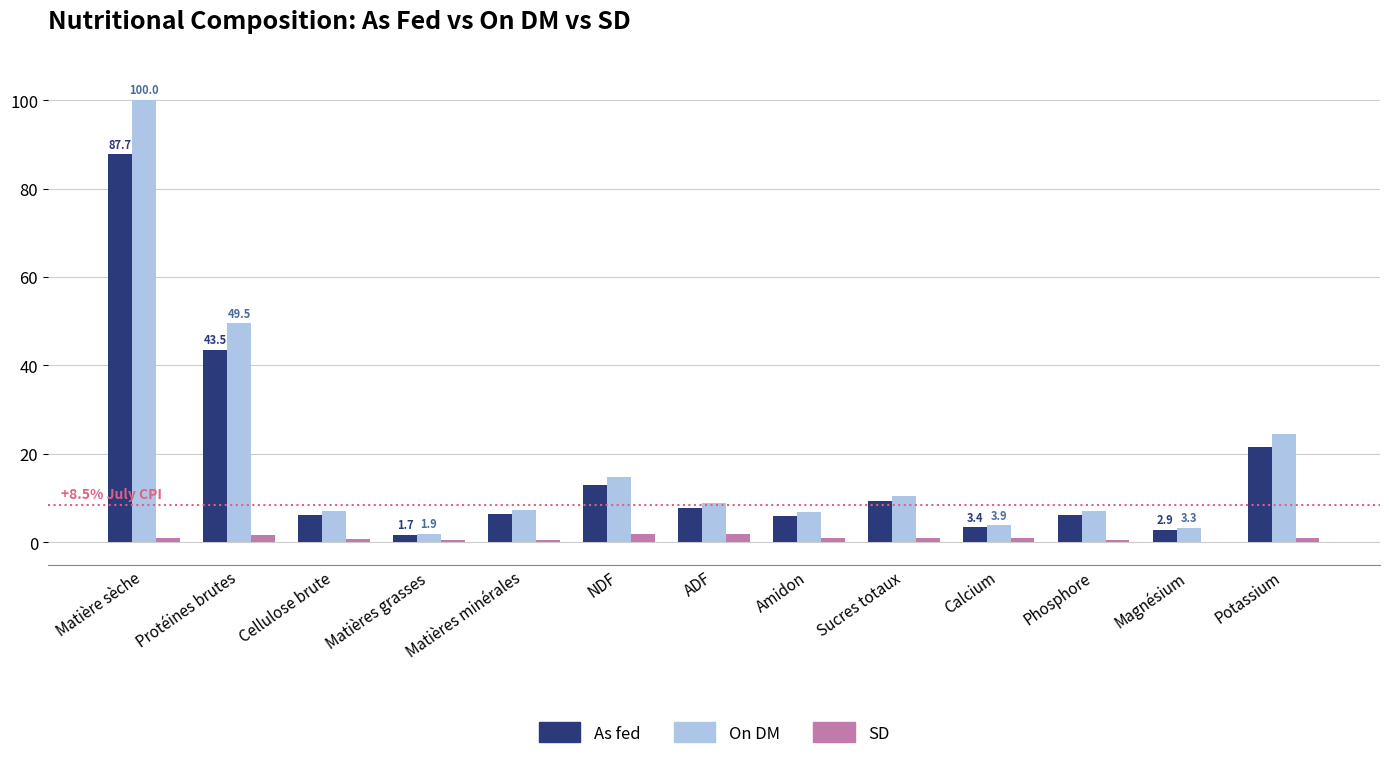

Between NDF and Potassium, which series saw the biggest shift?

On DM